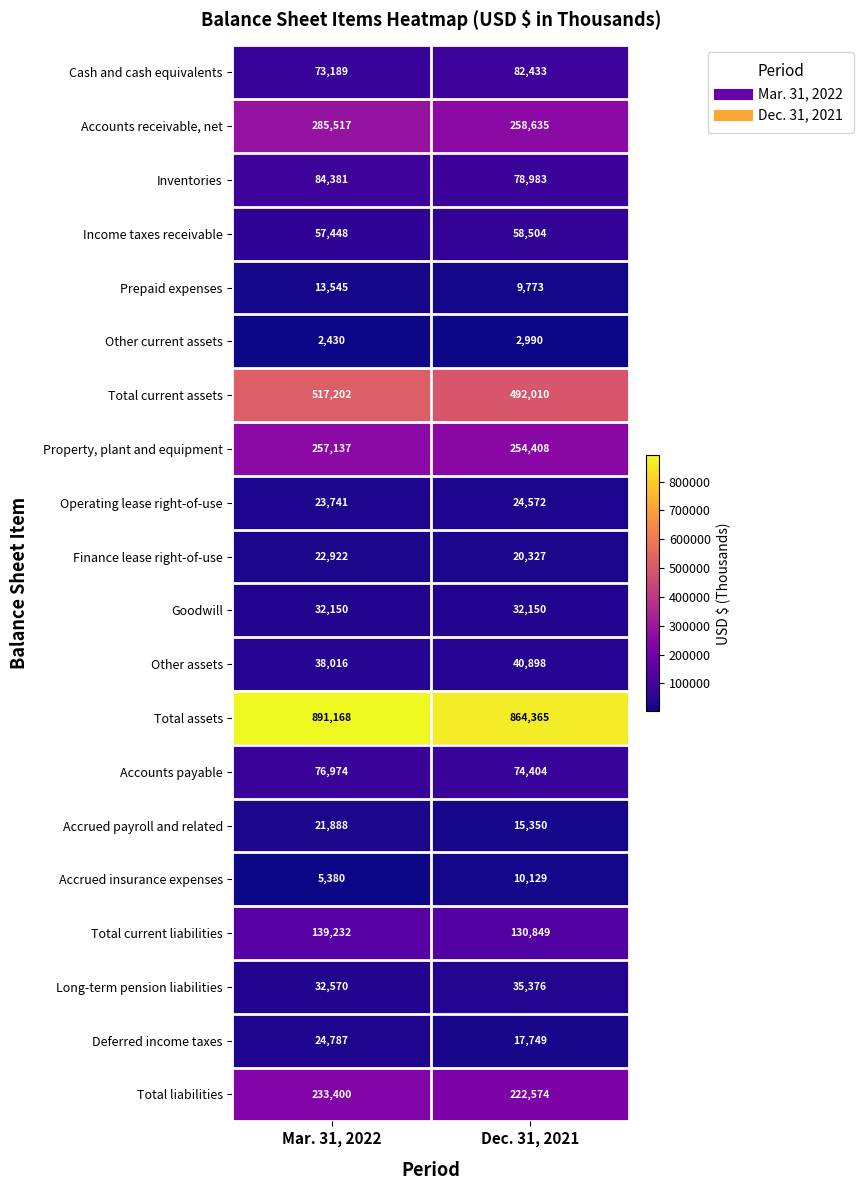

What is the approximate value of Goodwill at Mar. 31, 2022?

32150